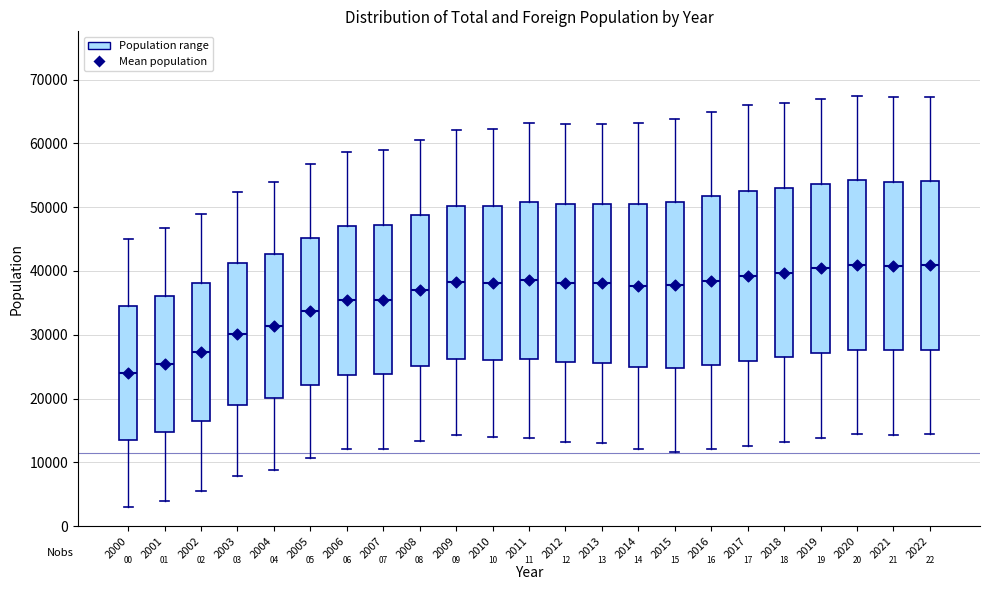

Where does the median line of the box at x = 2021 sit on the y-axis? The values are not printed on the chart, so give them approximately, as read against the axis.

41000